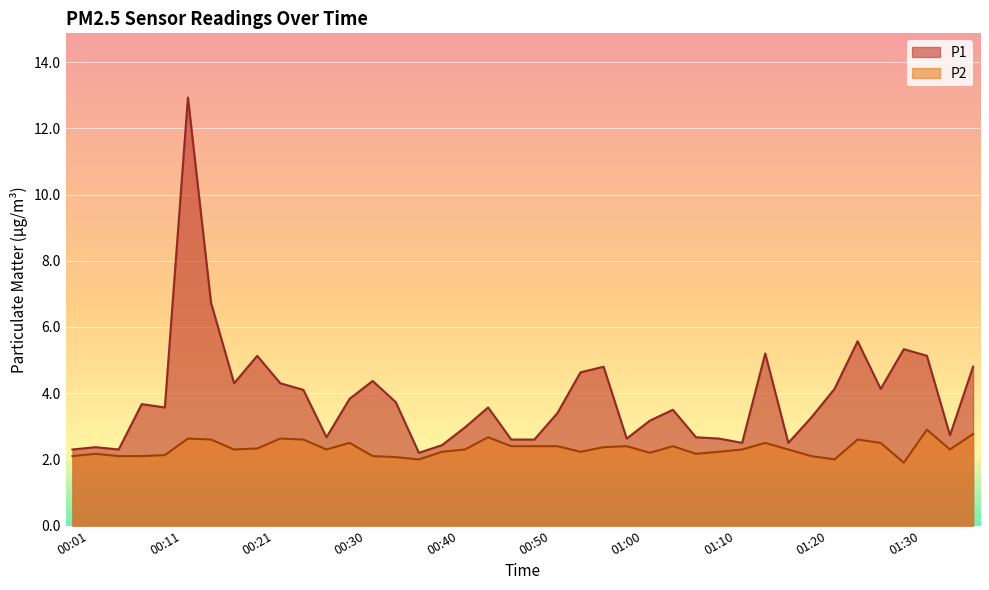

How many data points in P1 are above 3?

25